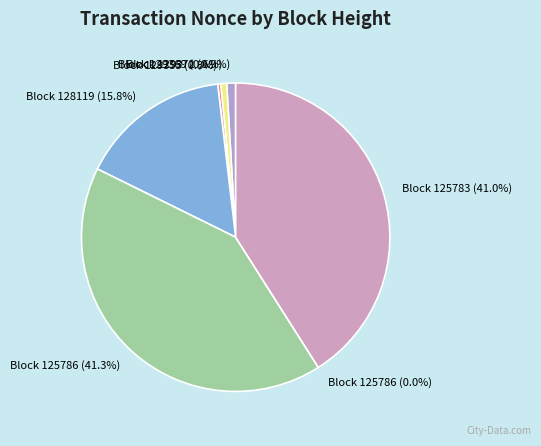

What is the total percentage of 129372 and 125783?

41.9%